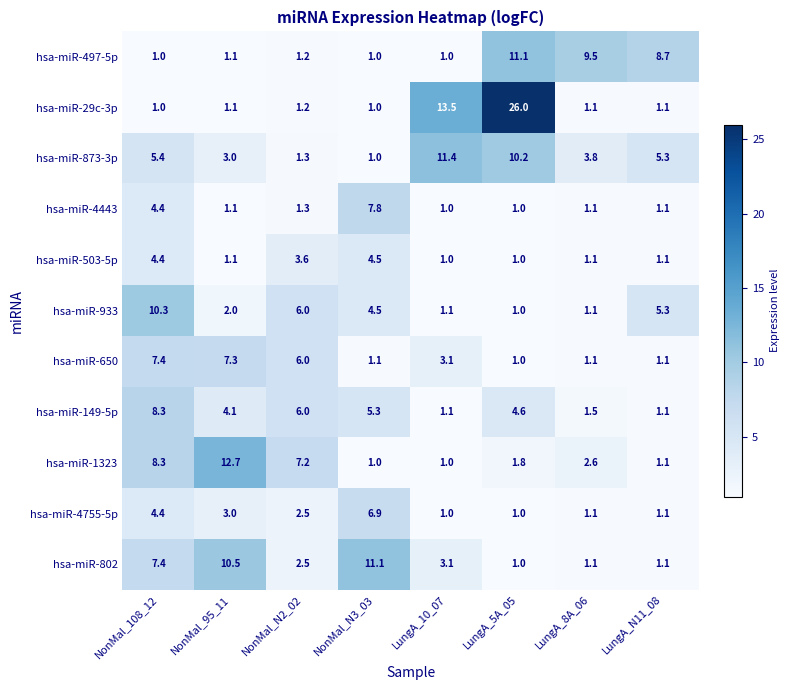

At which label is hsa-miR-4755-5p closest to 3?

NonMal_95_11